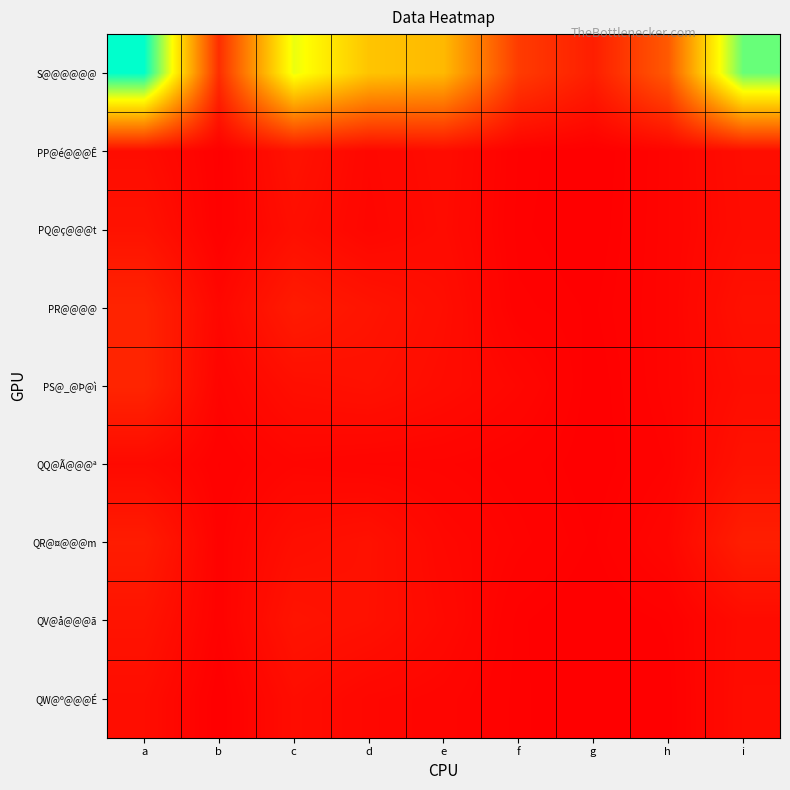

How many distinct data groups are displayed?

9